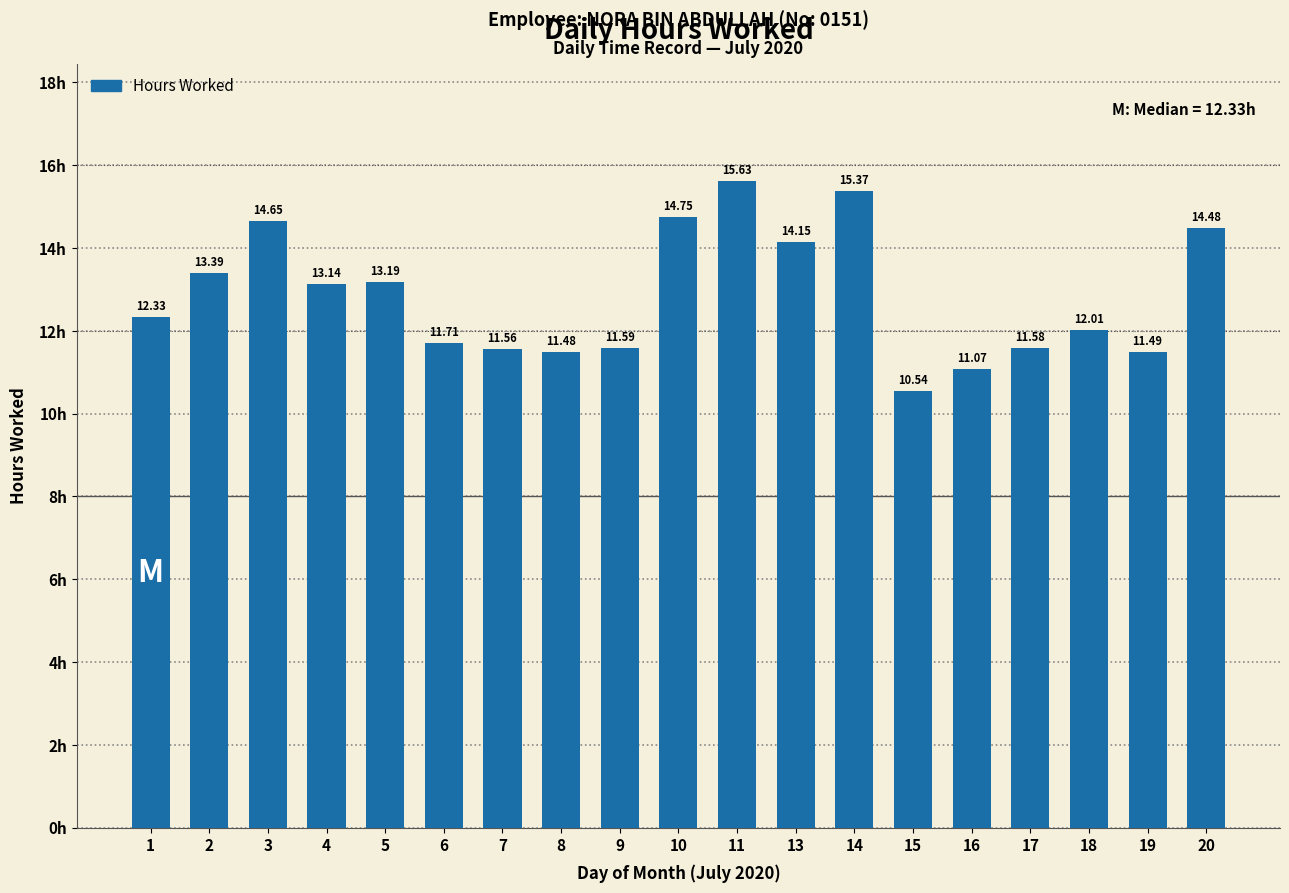

What is the difference between the maximum and minimum values?

5.1